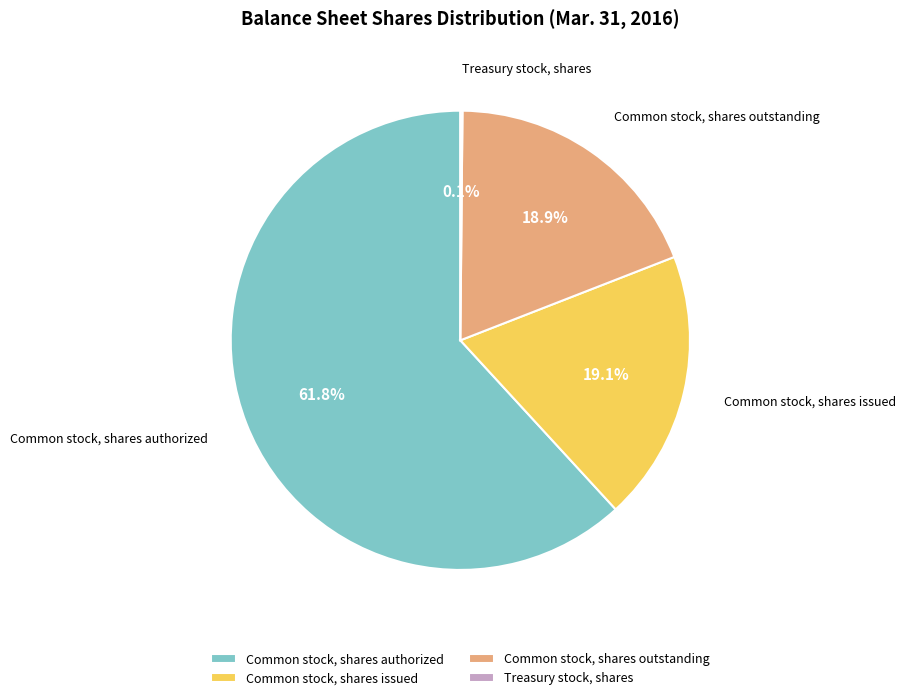

Which category has the biggest portion of the pie?

Common stock, shares authorized